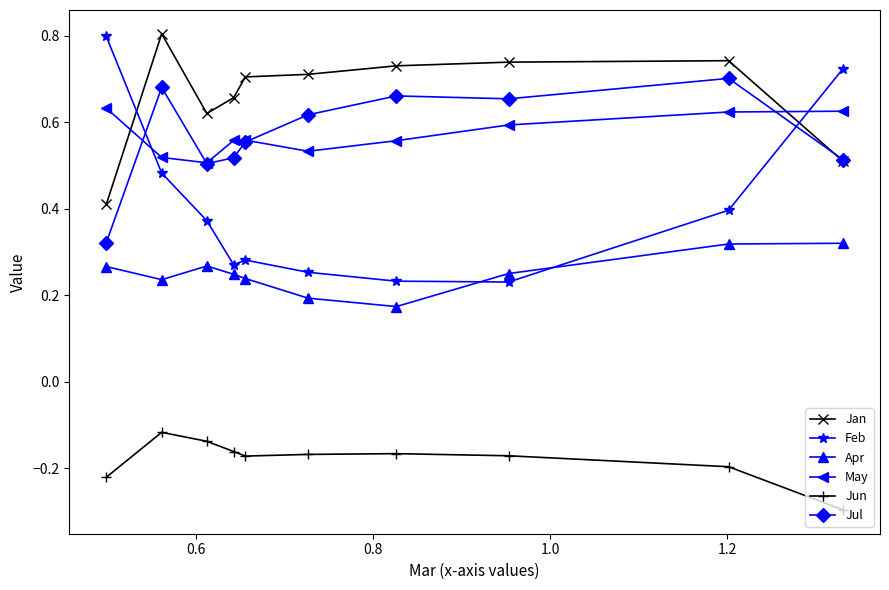

At how many categories does at least one series exceed 0?

10